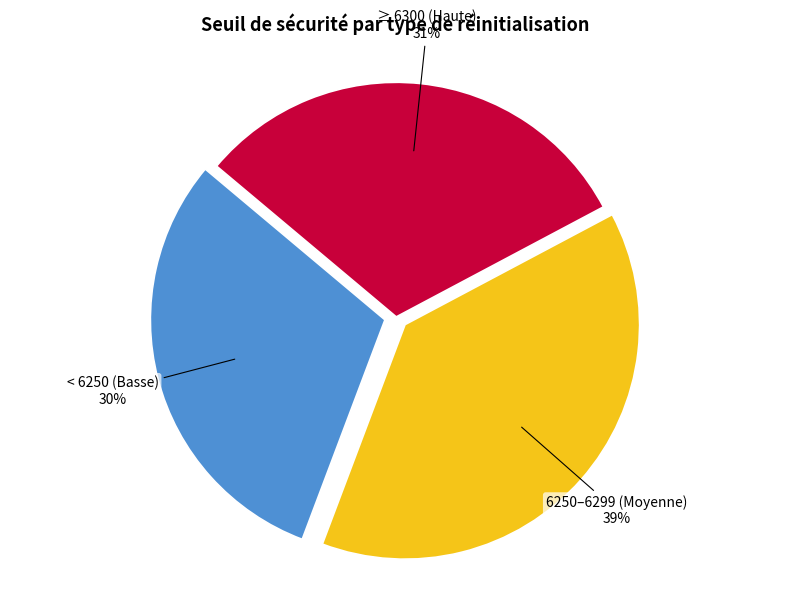

True or false: 6250–6299 (Moyenne) accounts for 53% of the total.

False